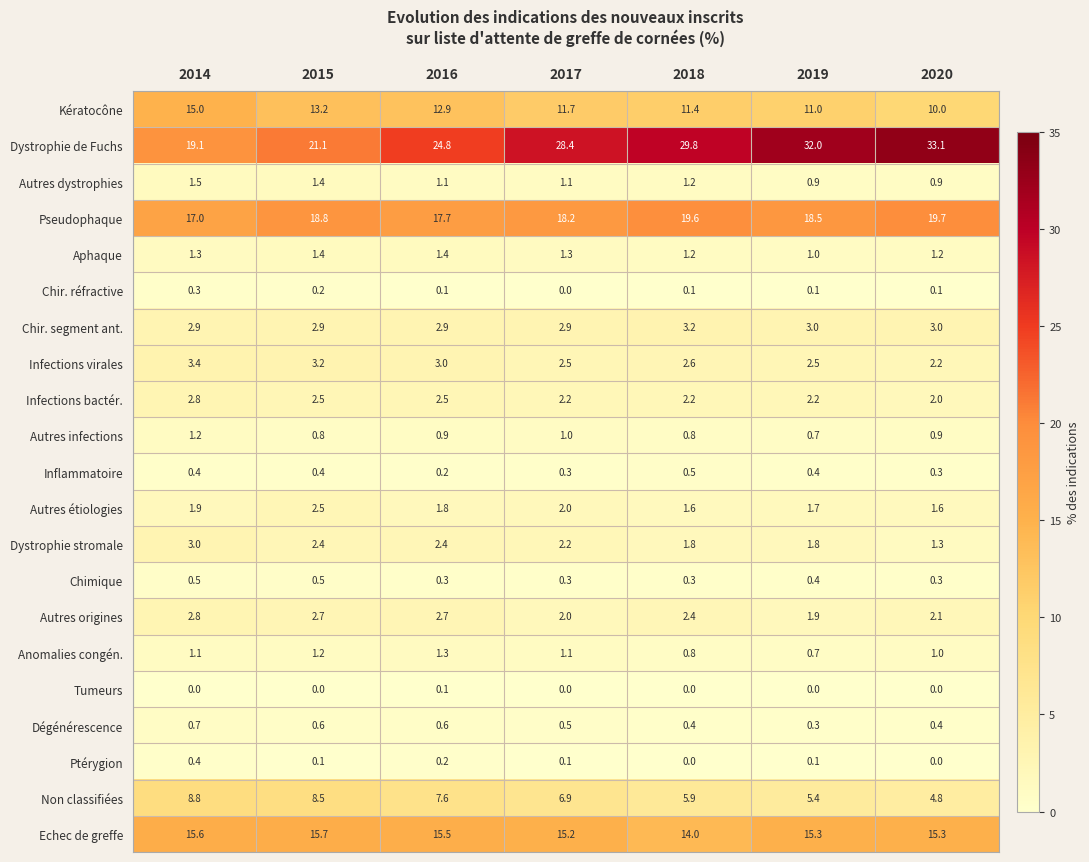

What is the greatest value displayed?

33.1